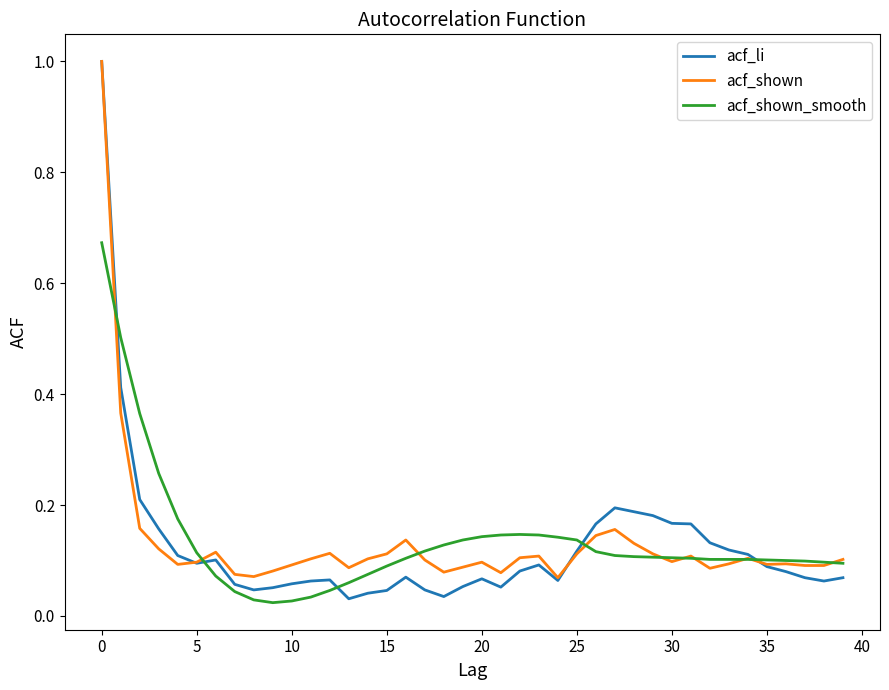

What are all the series names shown in the legend?

acf_li, acf_shown, acf_shown_smooth